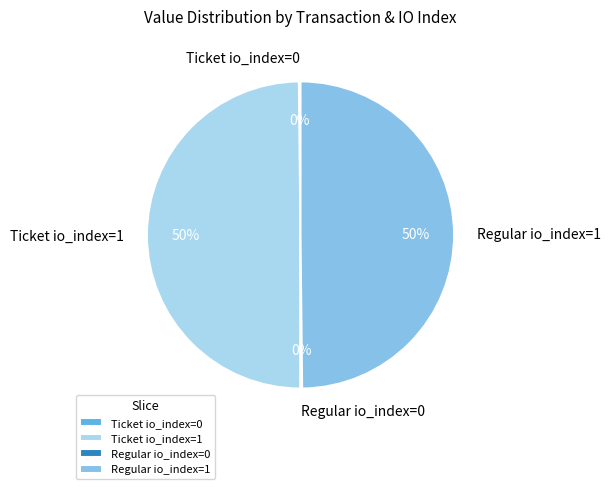

The Ticket io_index=1 slice represents 55% of the pie. True or false?

False